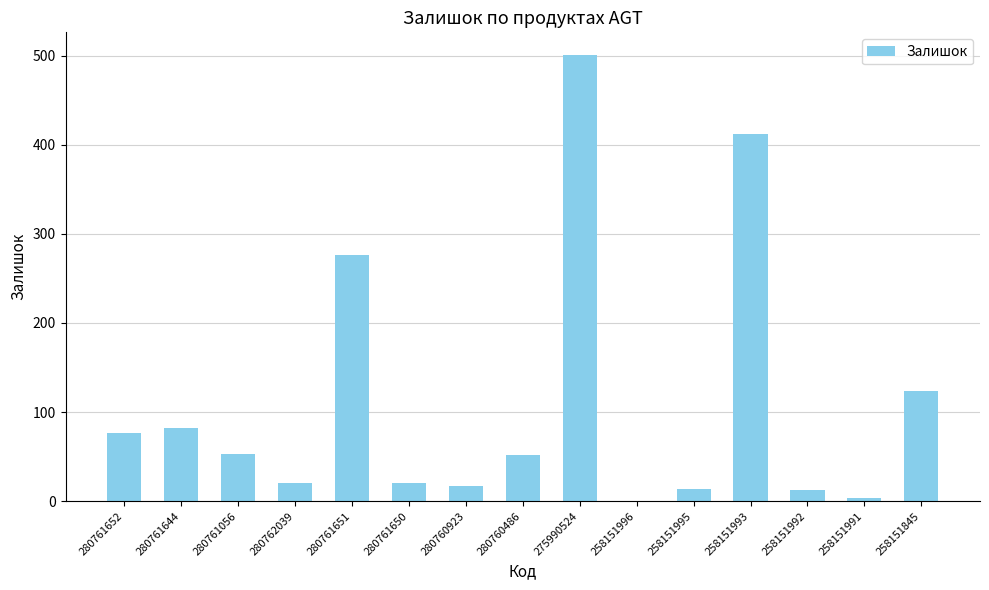

The value at 258151845 is 124. True or false?

True